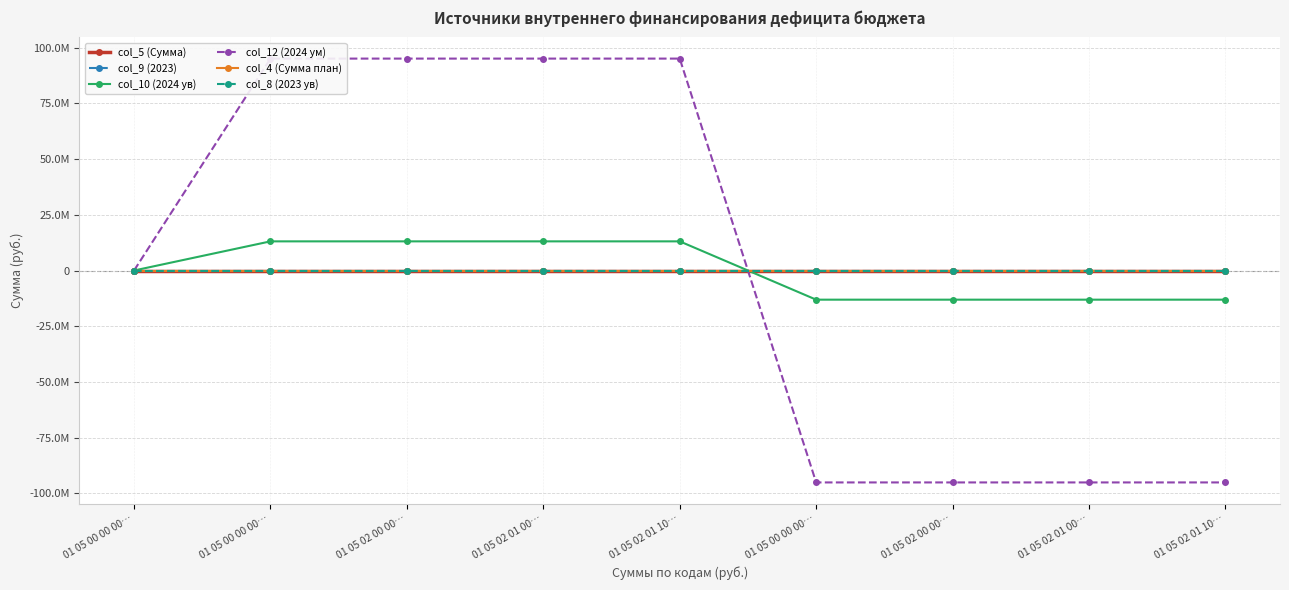

Is it true that col_5 (Сумма) equals 0.0 at 01 05 00 00 00…?

True